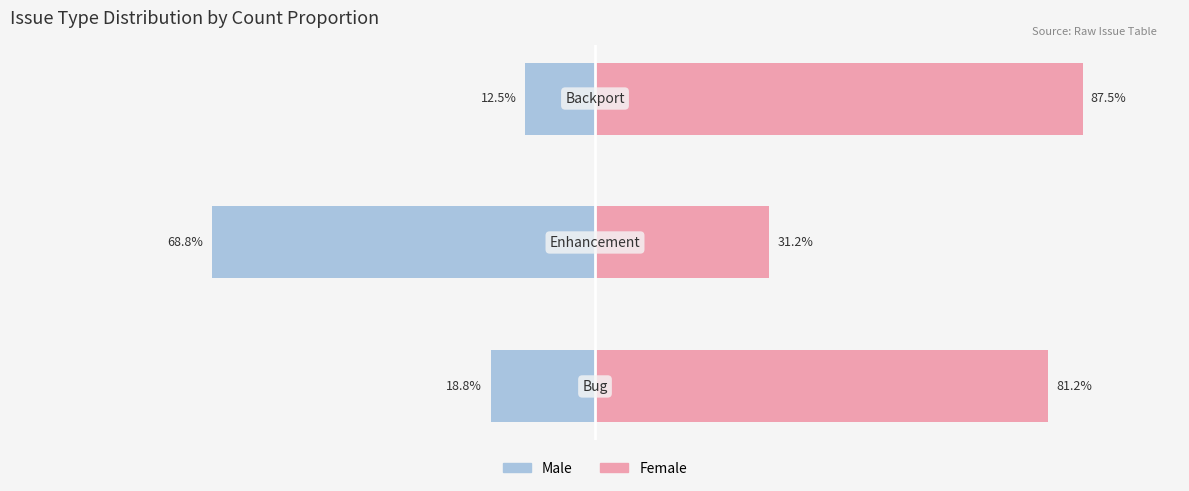

What is the difference between the maximum and minimum values in the Female series?

56.2